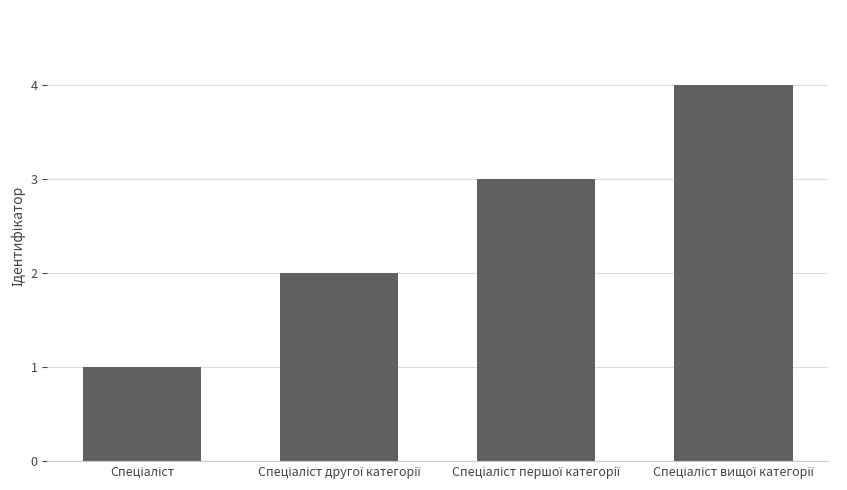

Reading left to right, transcribe all the data shown in this chart.

1	2	3	4